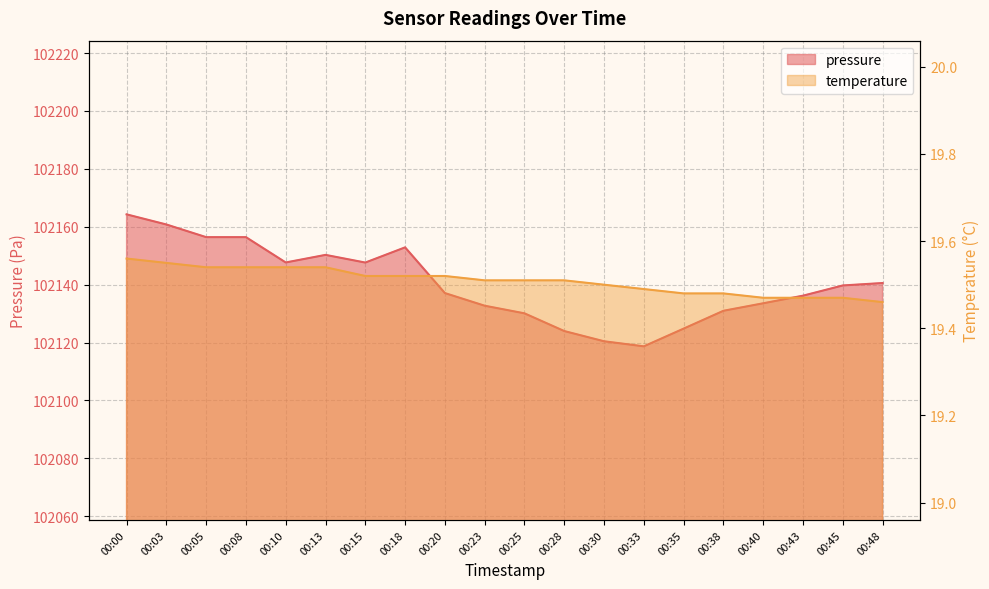

Rank the series at 00:40 from highest to lowest value.

pressure, temperature